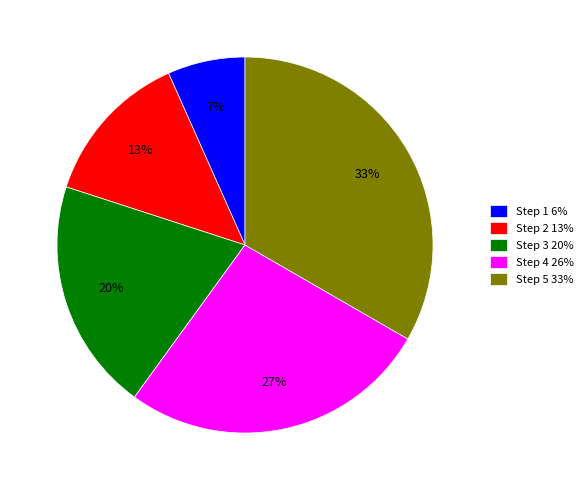

How many slices are in this pie chart?

5